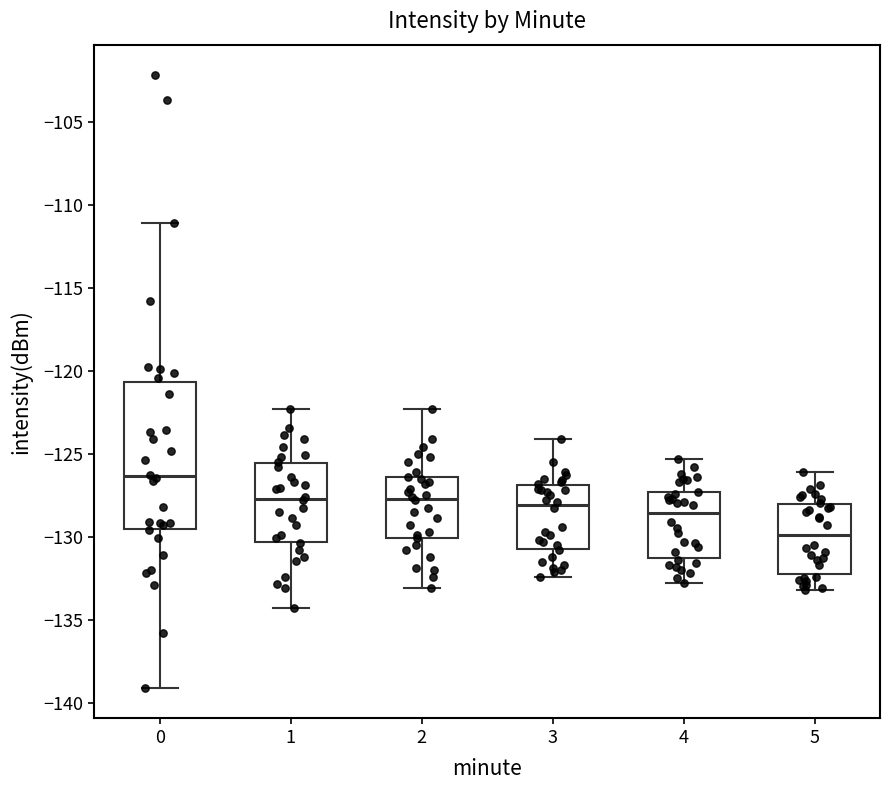

Reading left to right, transcribe this box plot: for each box, give where its median line is, the range the box spans, and where its two whiskers end, as read against the y-axis. The values are not printed on the chart, so give them approximately, as read against the axis.

0: median -126.5, box -129.5 to -120.5, whiskers -139.0 to -111.0
1: median -127.5, box -130.5 to -125.5, whiskers -134.5 to -122.5
2: median -127.5, box -130.0 to -126.5, whiskers -133.0 to -122.5
3: median -128.0, box -130.5 to -127.0, whiskers -132.5 to -124.0
4: median -128.5, box -131.5 to -127.5, whiskers -133.0 to -125.5
5: median -130.0, box -132.0 to -128.0, whiskers -133.0 to -126.0